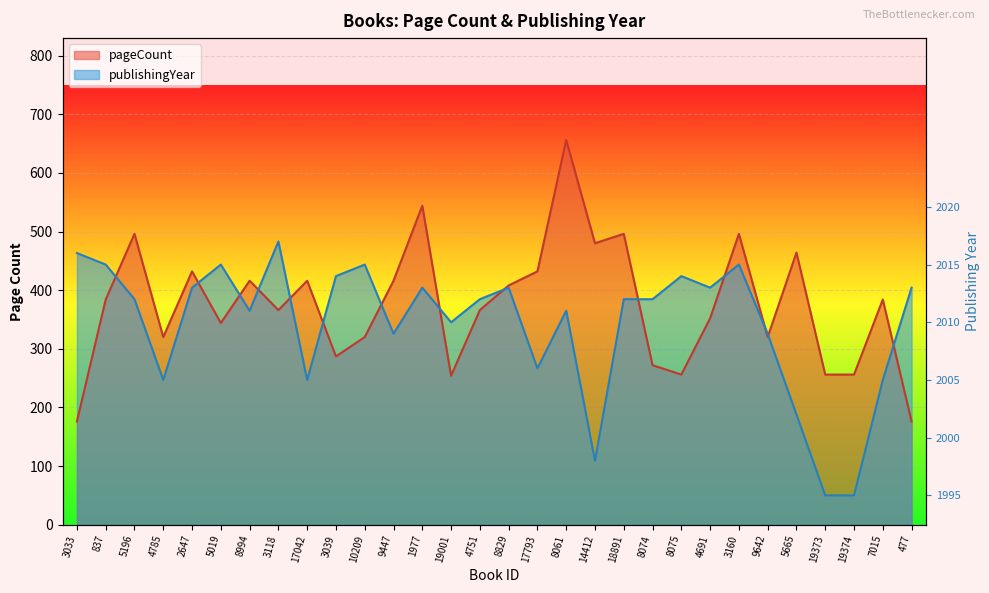

At which label does pageCount reach its peak?

8061